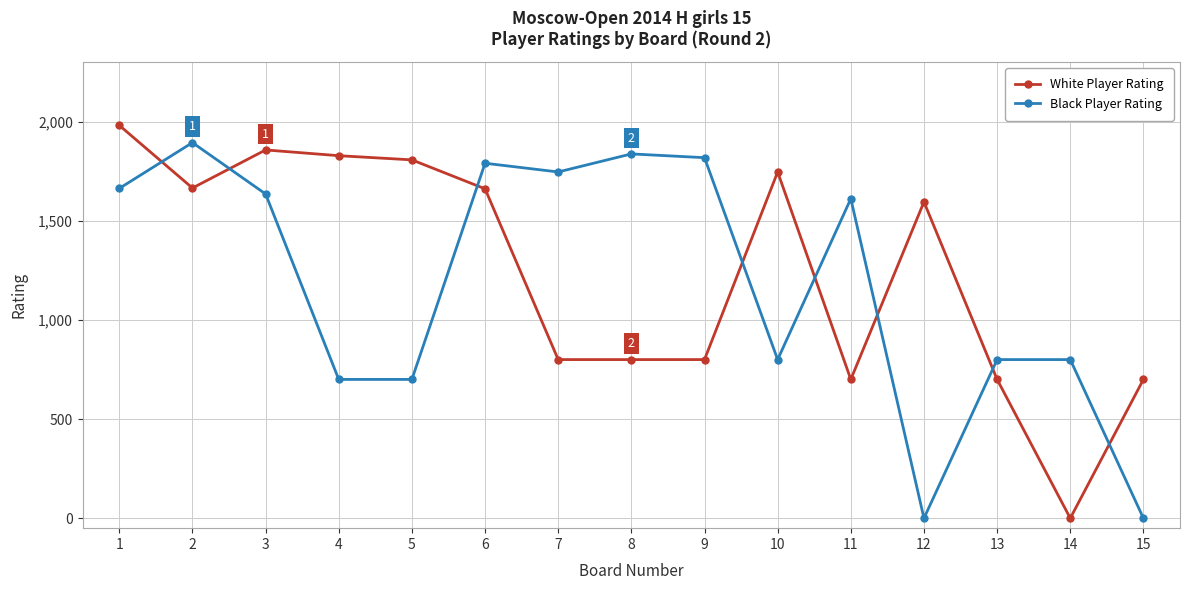

How many data points in Black Player Rating are less than 1611?

7